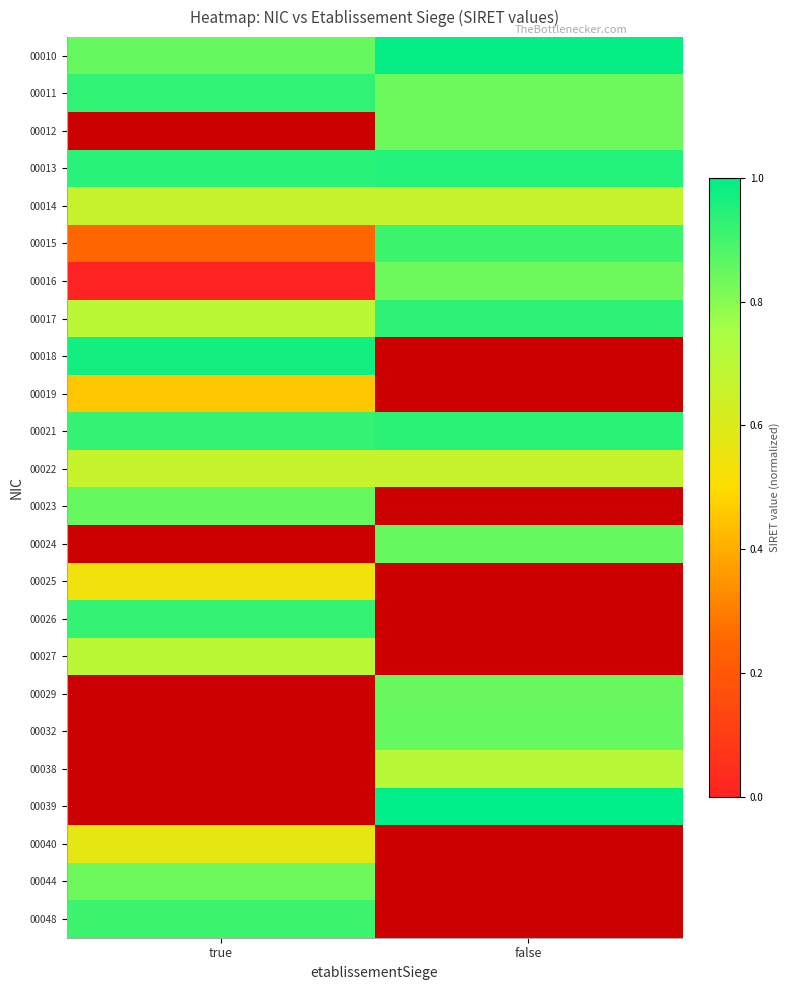

What is the sum of all 00017 values?

1.6